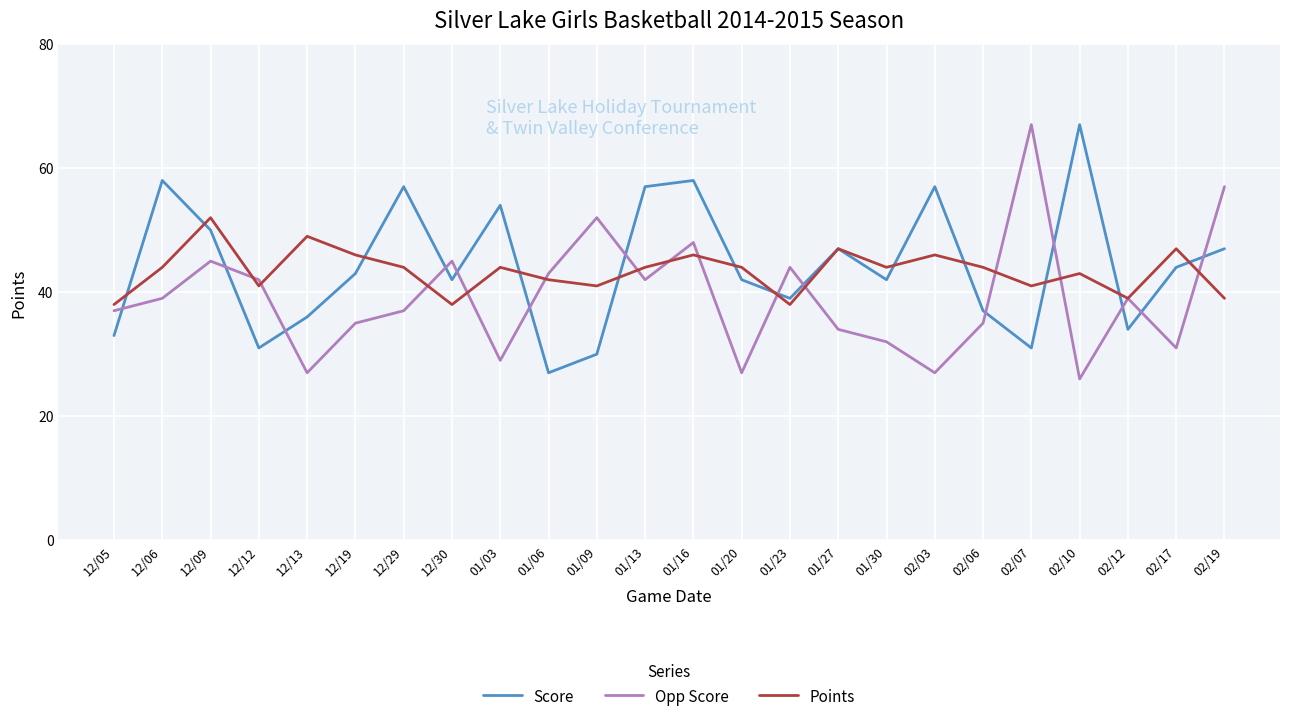

List the series in order of their overall mean, lowest first.

Opp Score, Points, Score